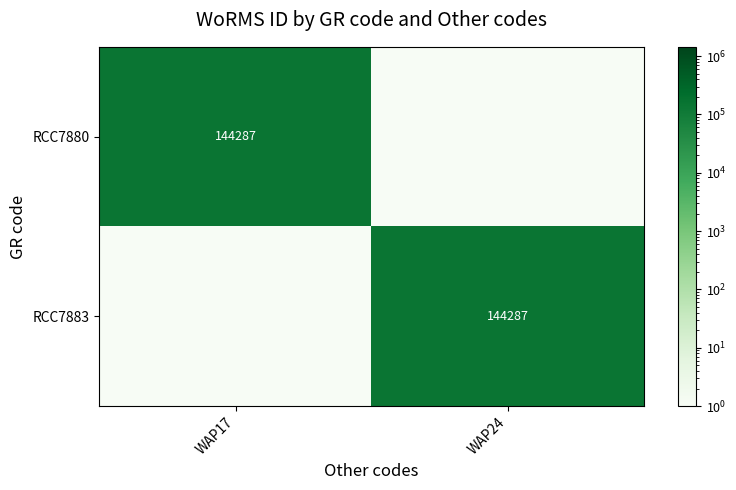

Is it true that RCC7883 equals 238319 at WAP24?

False